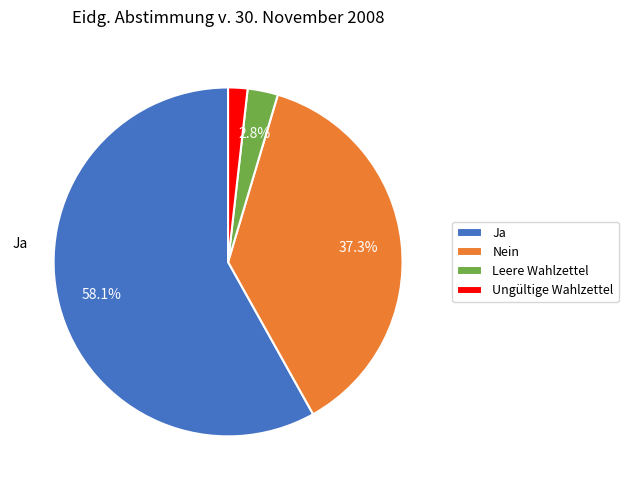

What is the total percentage of Ja and Leere Wahlzettel?

60.9%